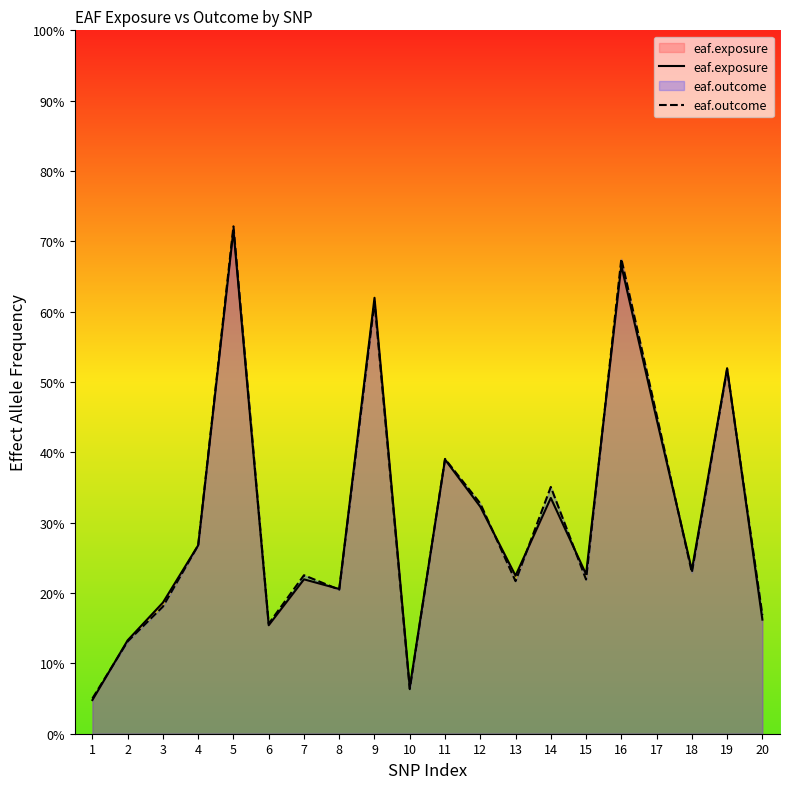

Reading left to right, list all the values displayed in this chart.

eaf.exposure: 0.0	0.1	0.2	0.3	0.7	0.2	0.2	0.2	0.6	0.1	0.4	0.3	0.2	0.3	0.2	0.7	0.4	0.2	0.5	0.2
eaf.outcome: 0.1	0.1	0.2	0.3	0.7	0.2	0.2	0.2	0.6	0.1	0.4	0.3	0.2	0.4	0.2	0.7	0.5	0.2	0.5	0.2